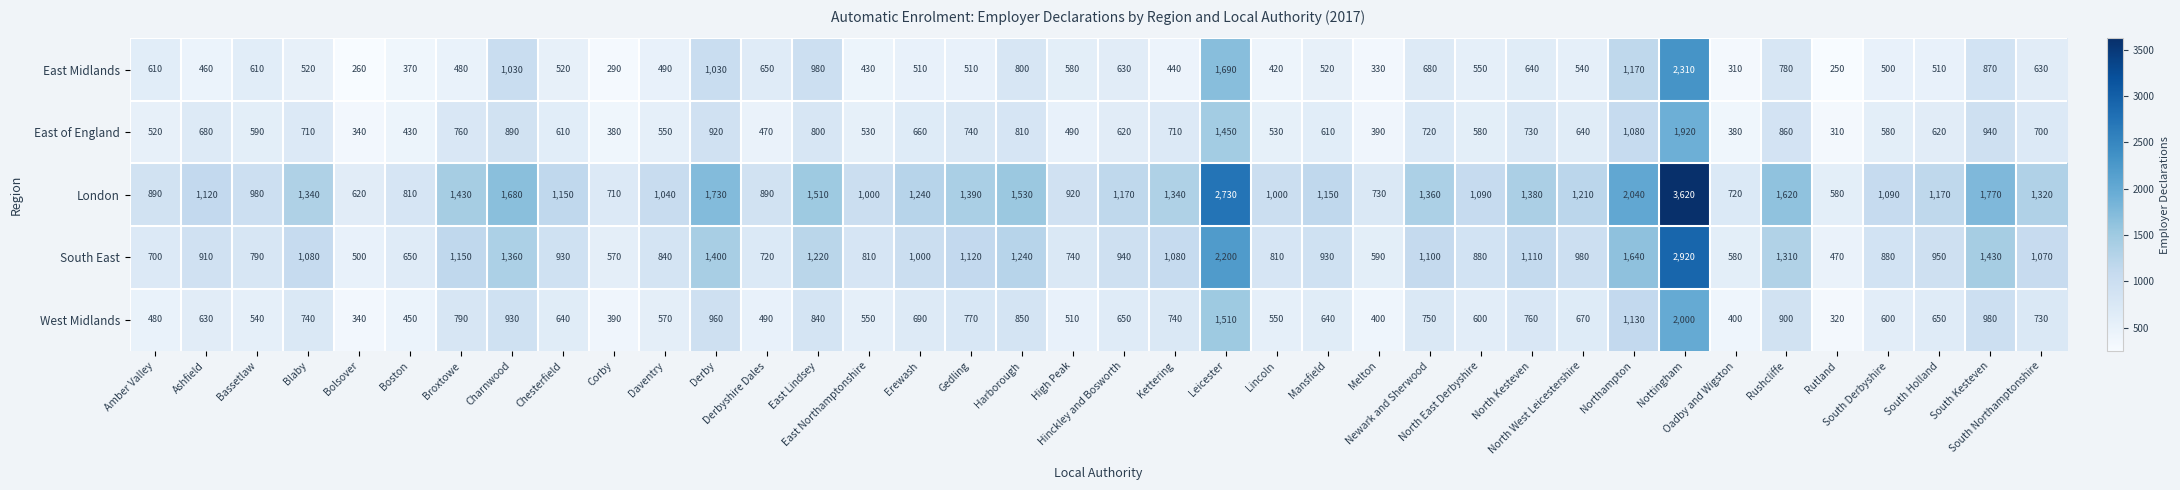

What is the greatest value displayed?

3620